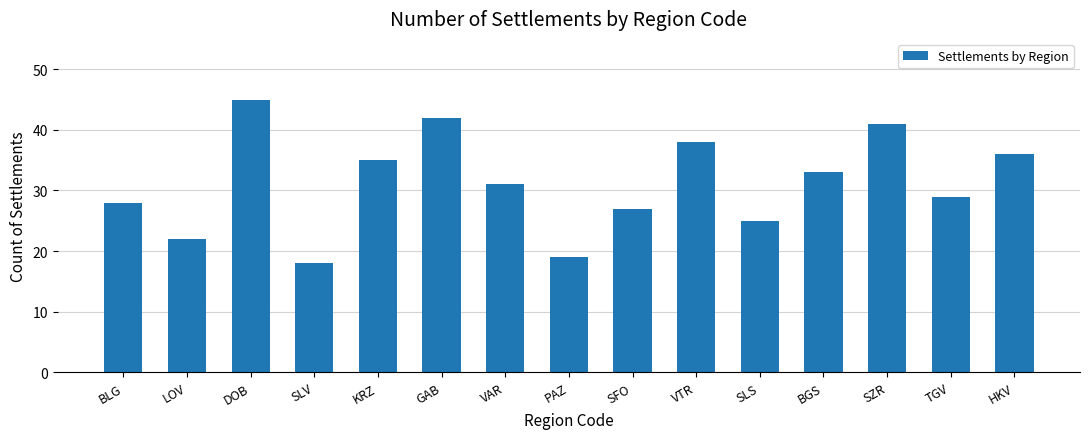

How many data points are less than 31?

7